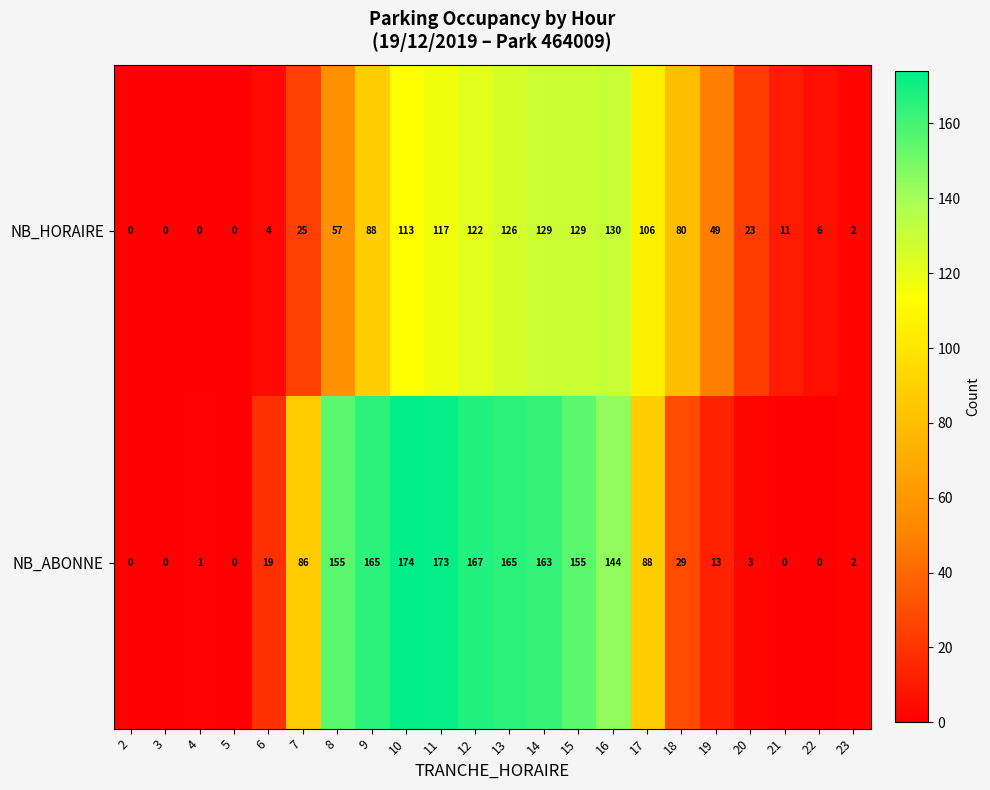

How many values in the NB_HORAIRE series are below 57?

11